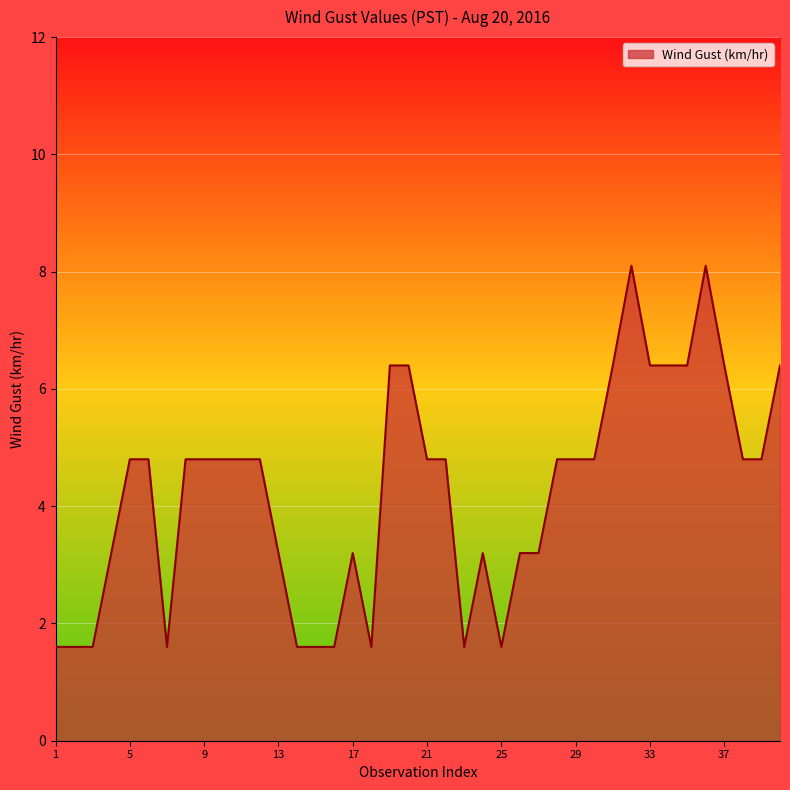

What is the minimum value shown in the chart?

1.6